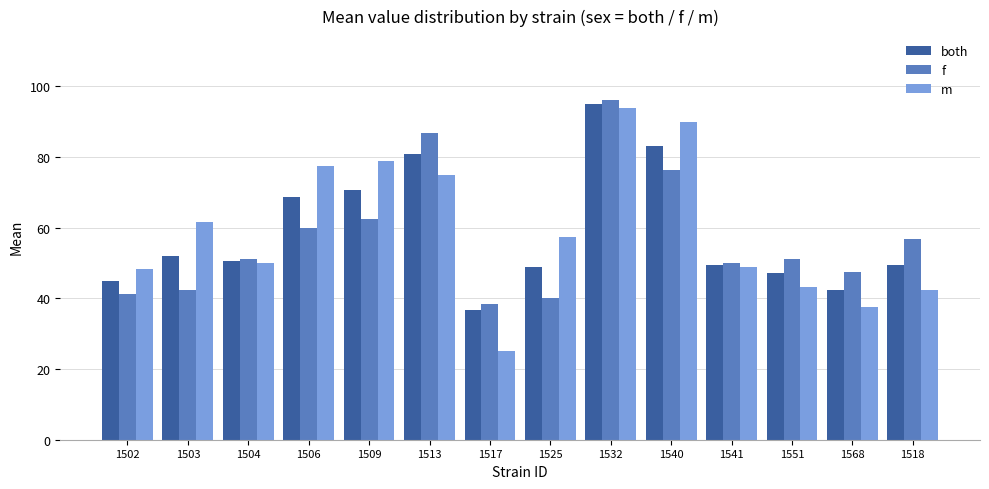

What is the maximum value for m?

93.8